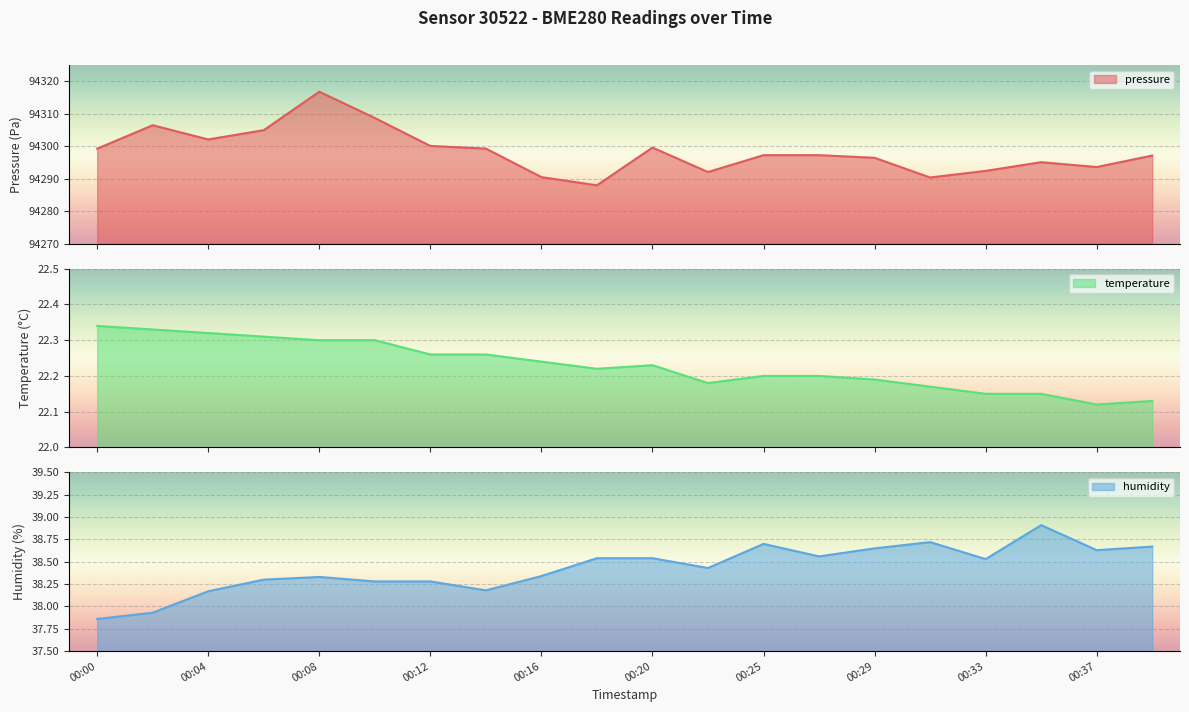

Reading left to right, what are all the values shown in this chart?

pressure: 94299.2	94306.5	94302.1	94304.9	94316.8	94308.7	94300.1	94299.3	94290.5	94288.0	94299.6	94292.1	94297.2	94297.2	94296.4	94290.4	94292.4	94295.1	94293.6	94297.1
temperature: 22.3	22.3	22.3	22.3	22.3	22.3	22.3	22.3	22.2	22.2	22.2	22.2	22.2	22.2	22.2	22.2	22.1	22.1	22.1	22.1
humidity: 37.9	37.9	38.2	38.3	38.3	38.3	38.3	38.2	38.3	38.5	38.5	38.4	38.7	38.6	38.6	38.7	38.5	38.9	38.6	38.7